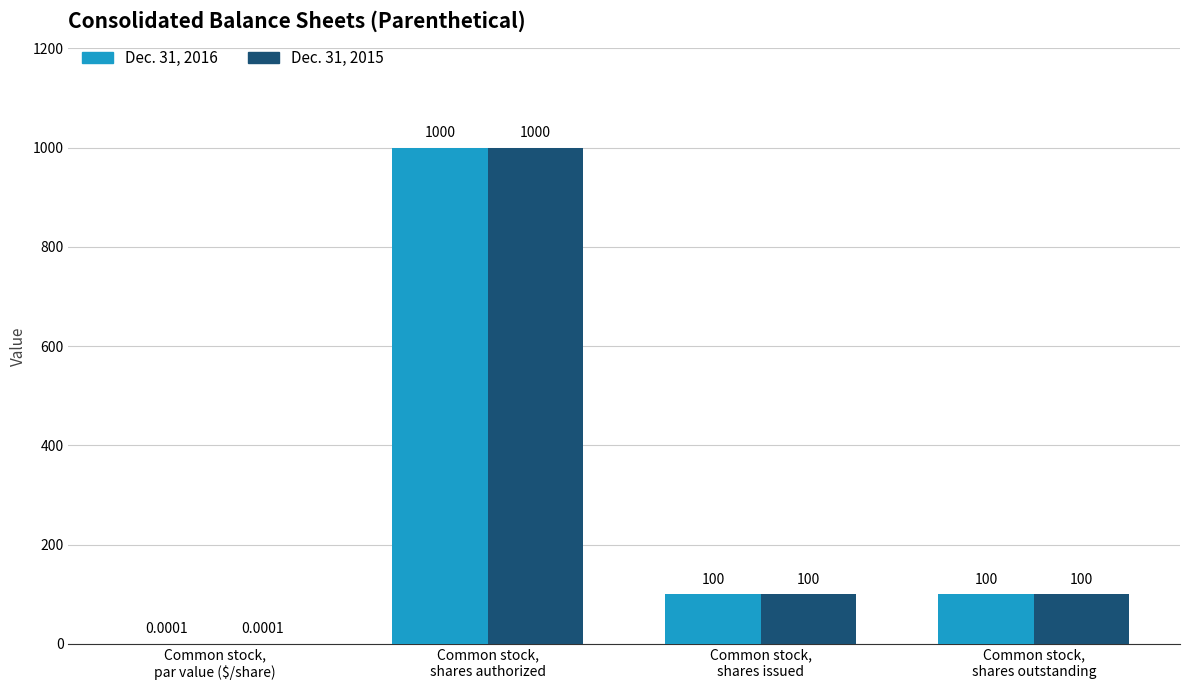

What is the sum of all Dec. 31, 2016 values?

1200.0